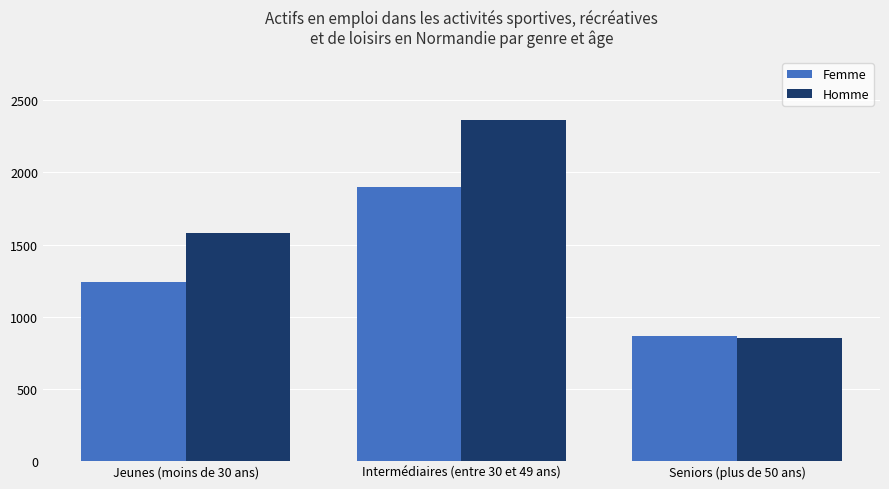

Are the bars horizontal?

No